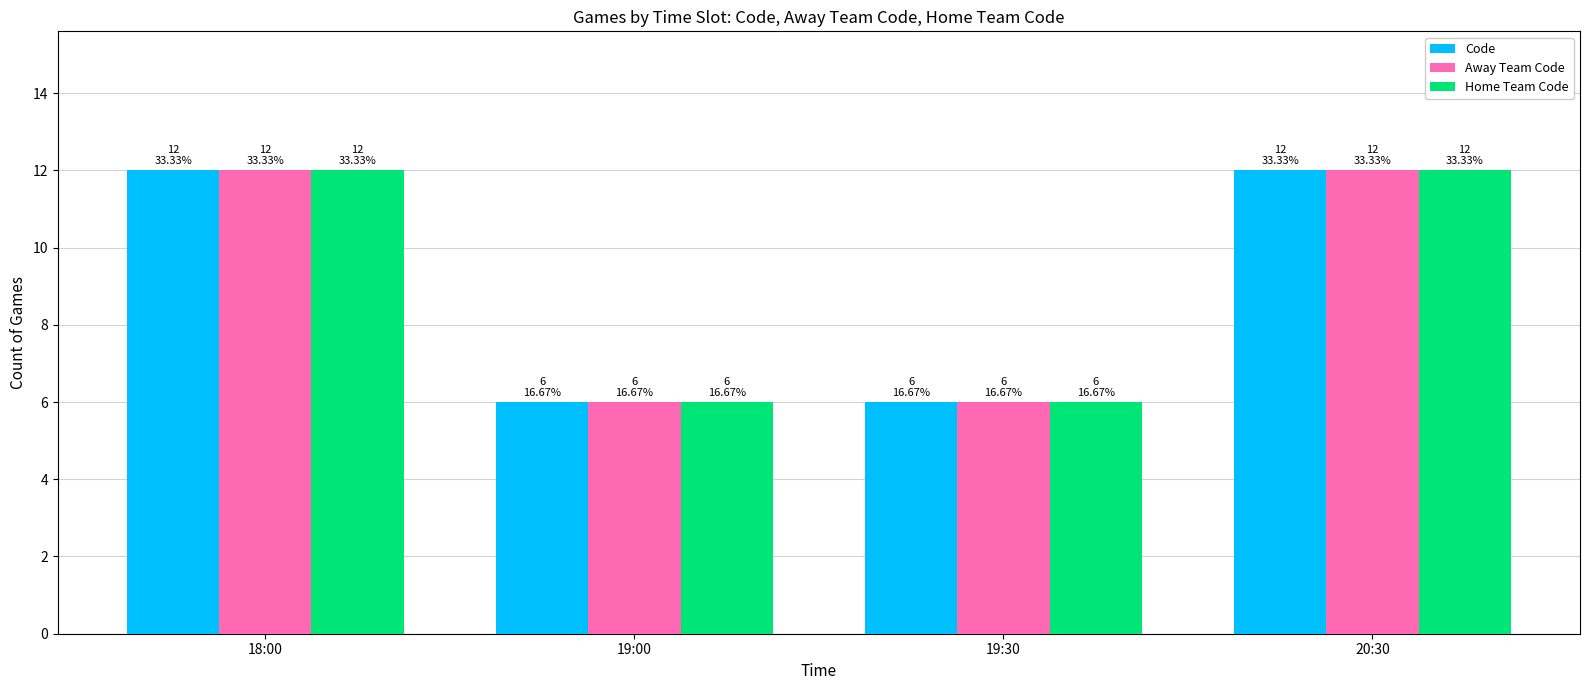

What is the difference between the Code values at 19:30 and 20:30?

6